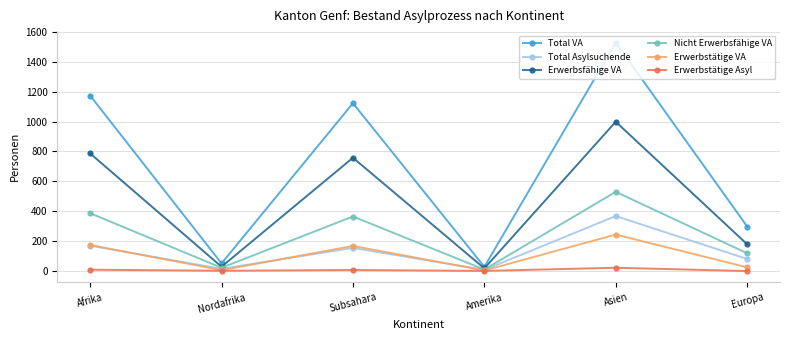

Is it true that Nicht Erwerbsfähige VA equals 530 at Asien?

True